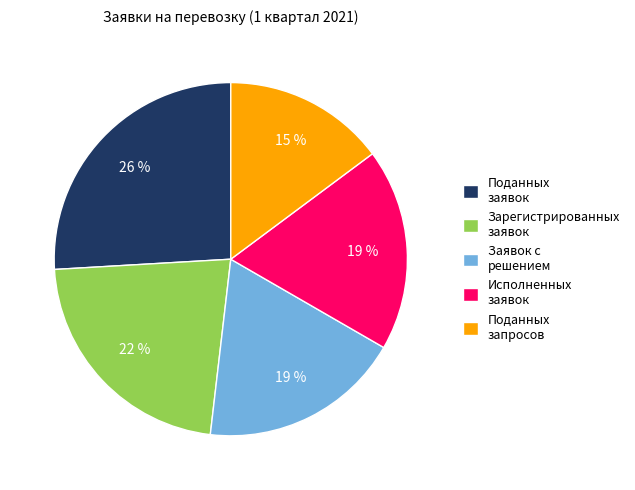

Which slice is the smallest?

Поданных запросов